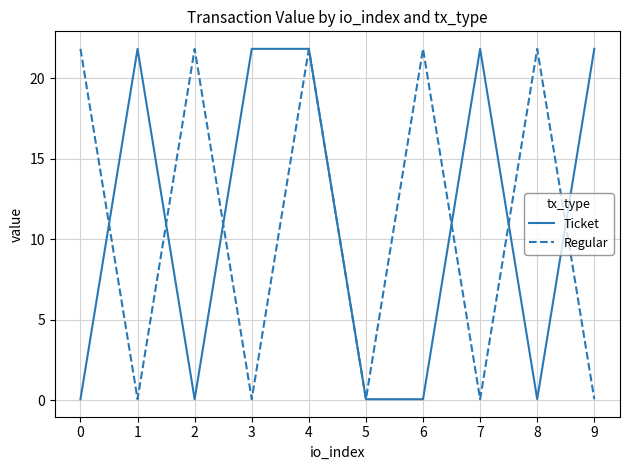

Reading left to right, transcribe all the data shown in this chart.

Ticket: 0.1	21.8	0.1	21.8	21.8	0.1	0.1	21.8	0.1	21.8
Regular: 21.8	0.1	21.8	0.1	21.8	0.1	21.8	0.1	21.8	0.1